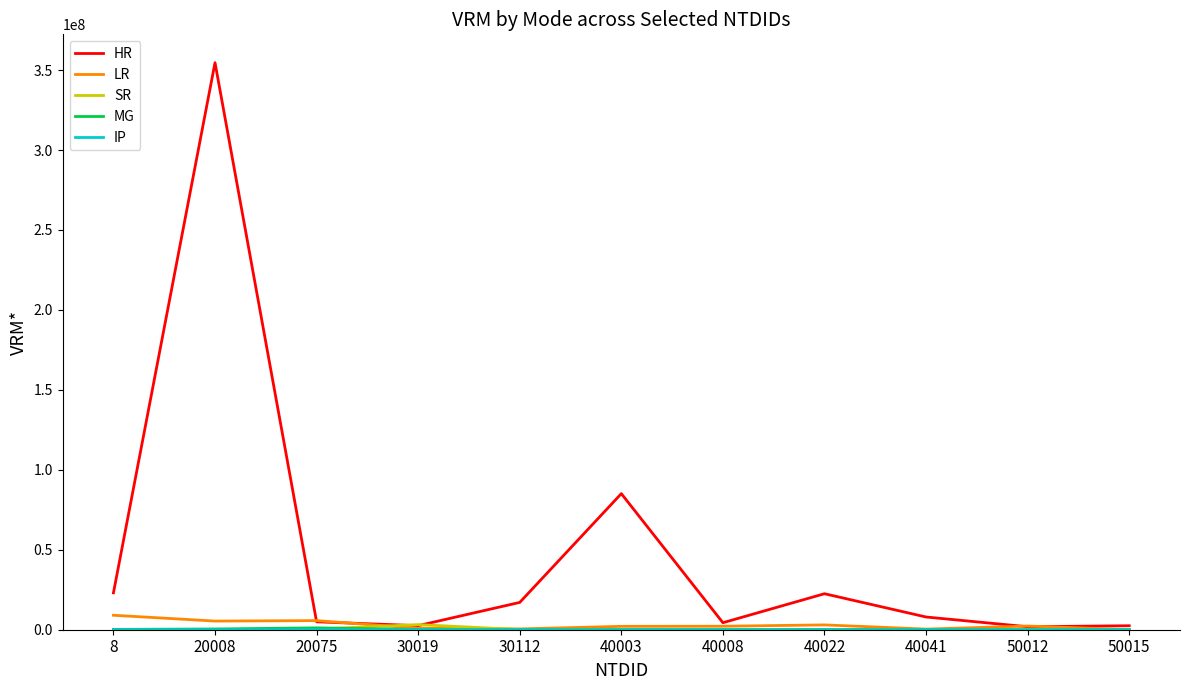

Does the chart have visible grid lines?

No